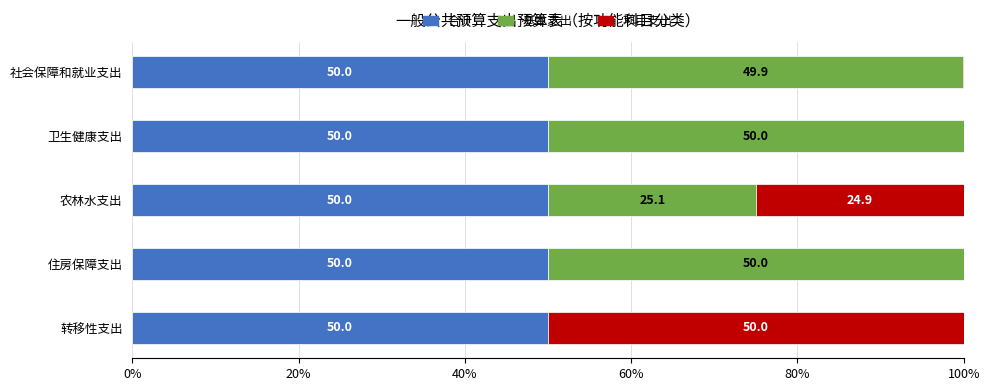

What is the total value across all series at 卫生健康支出?

100.0